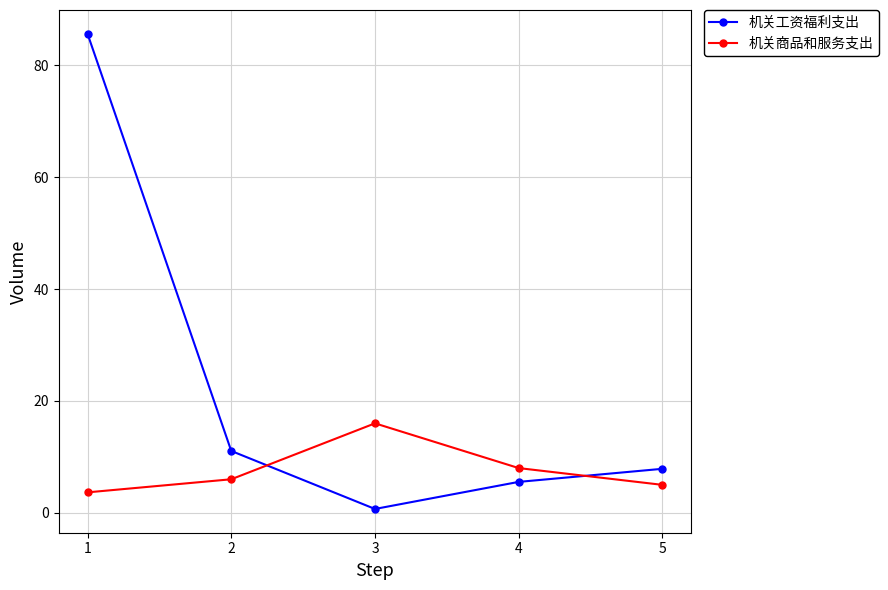

Rank the series by their maximum value, from lowest to highest.

机关商品和服务支出, 机关工资福利支出